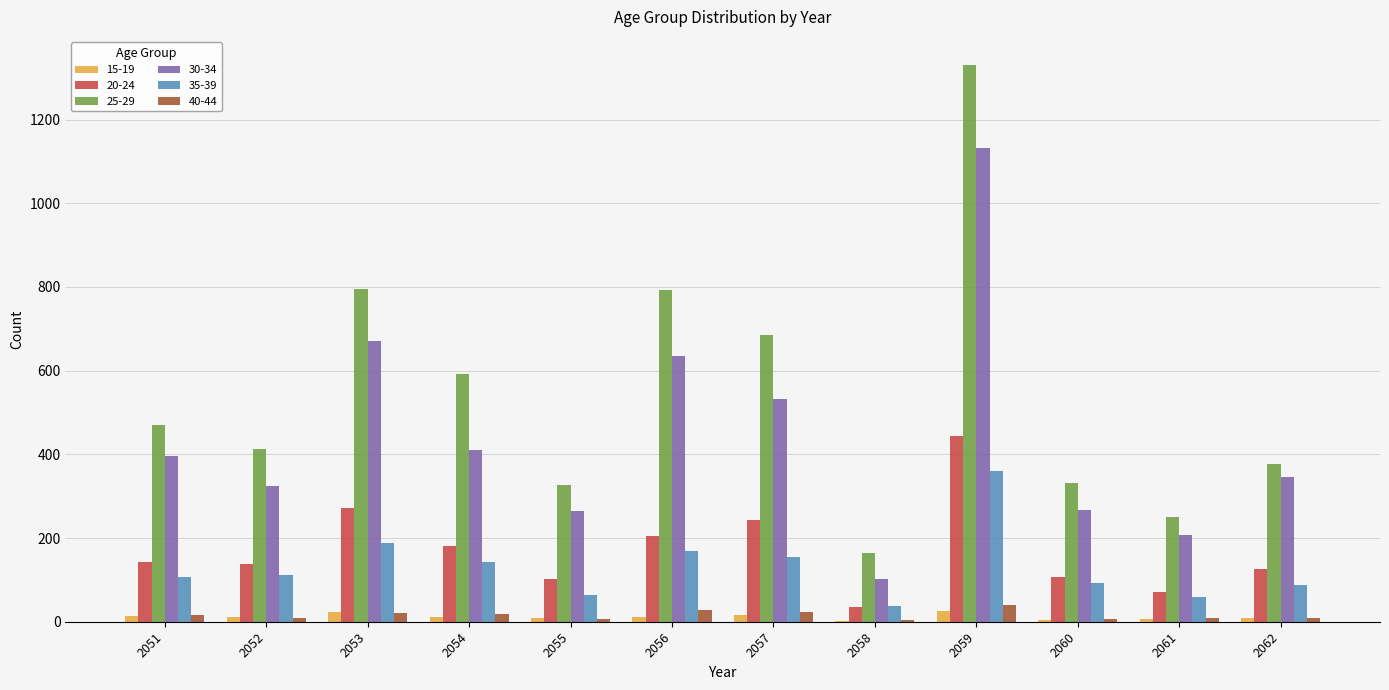

Between 2052 and 2054, which series saw the biggest shift?

25-29